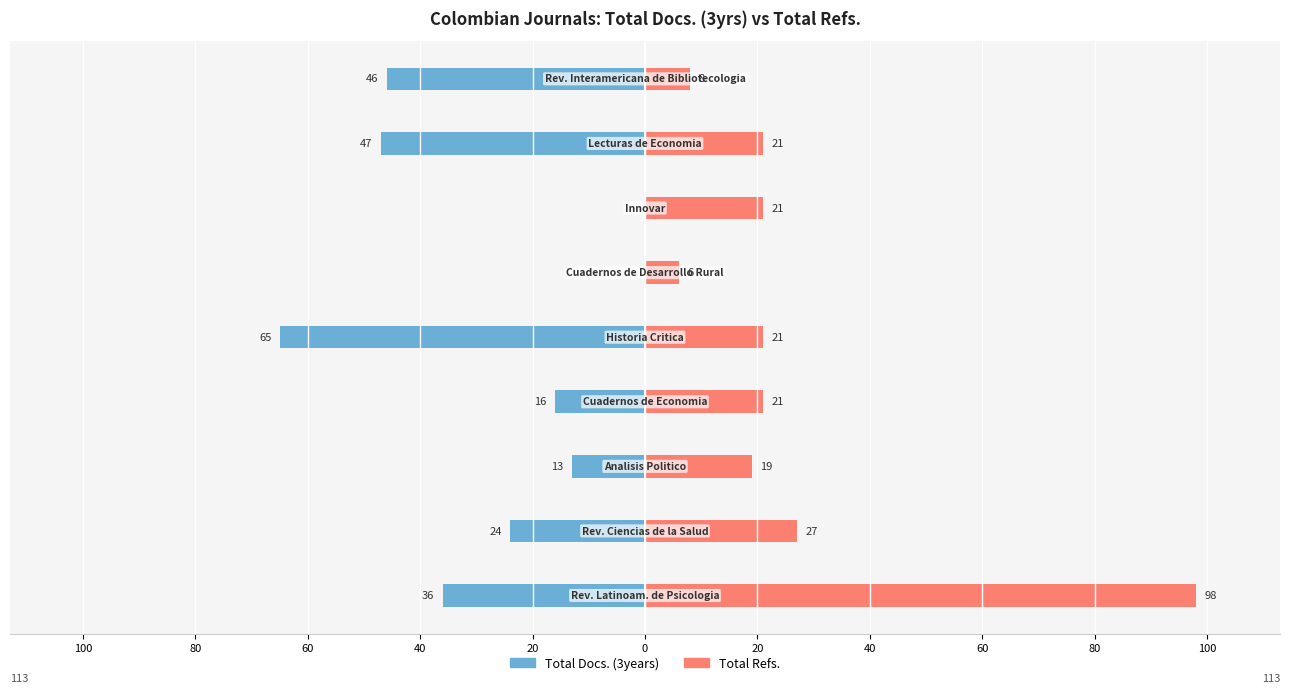

What are all the series names shown in the legend?

Total Docs. (3years), Total Refs.